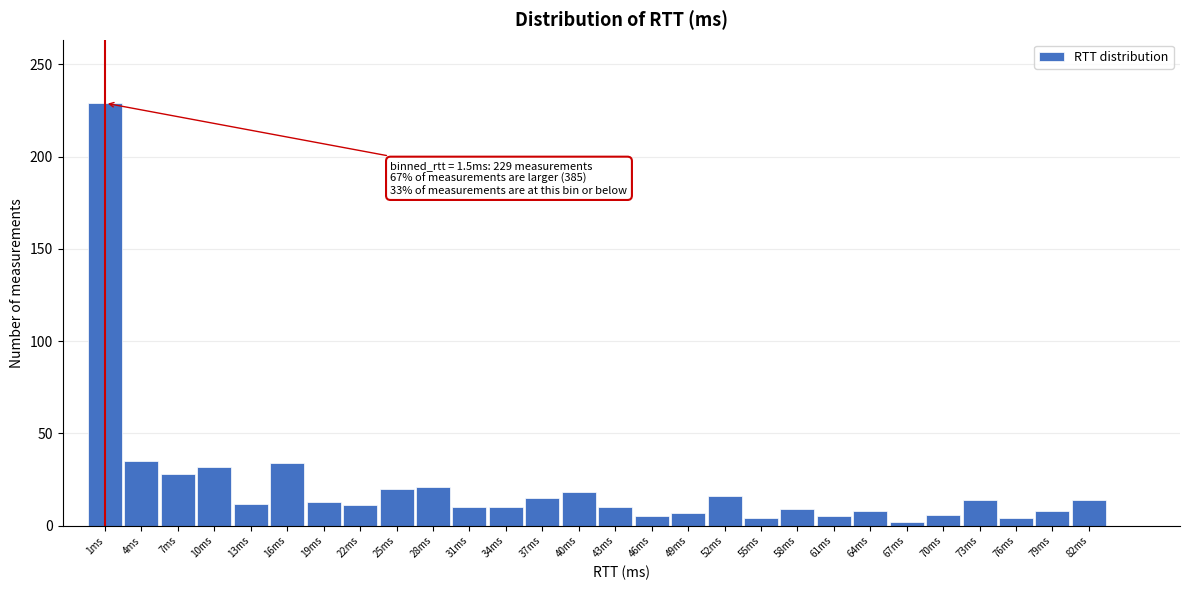

What is the greatest value displayed?

229